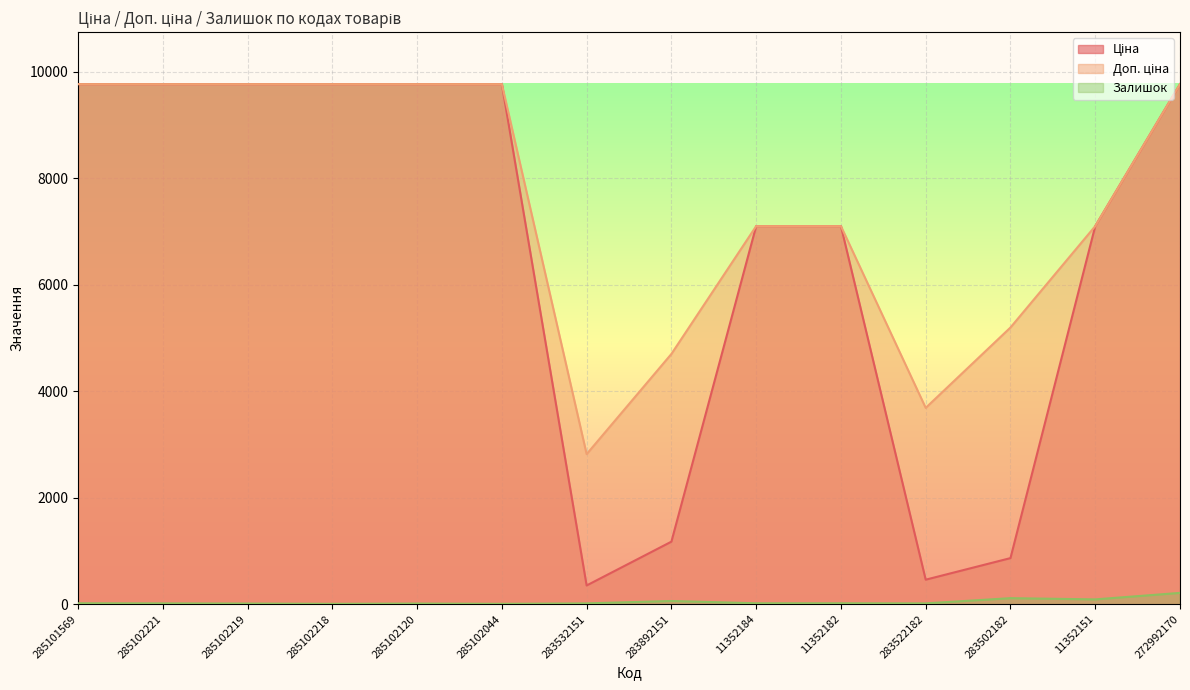

What is the label of the 8th point from the left?

283892151